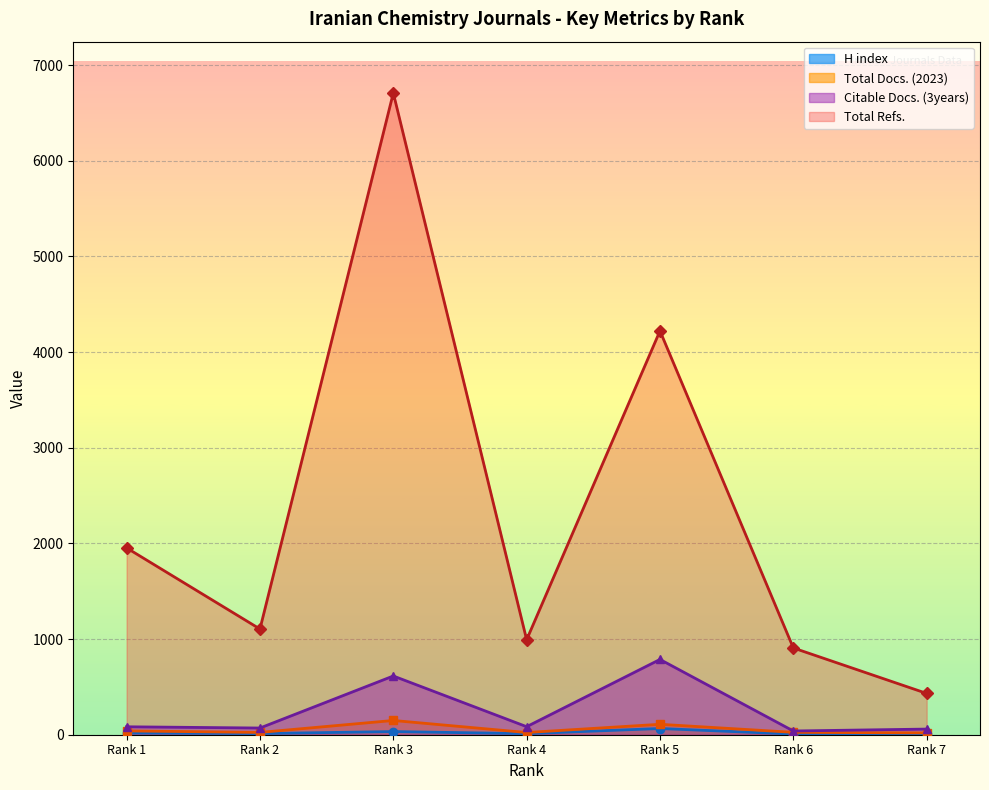

What is the value of the Citable Docs. (3years) point at the 3rd from the left?

614